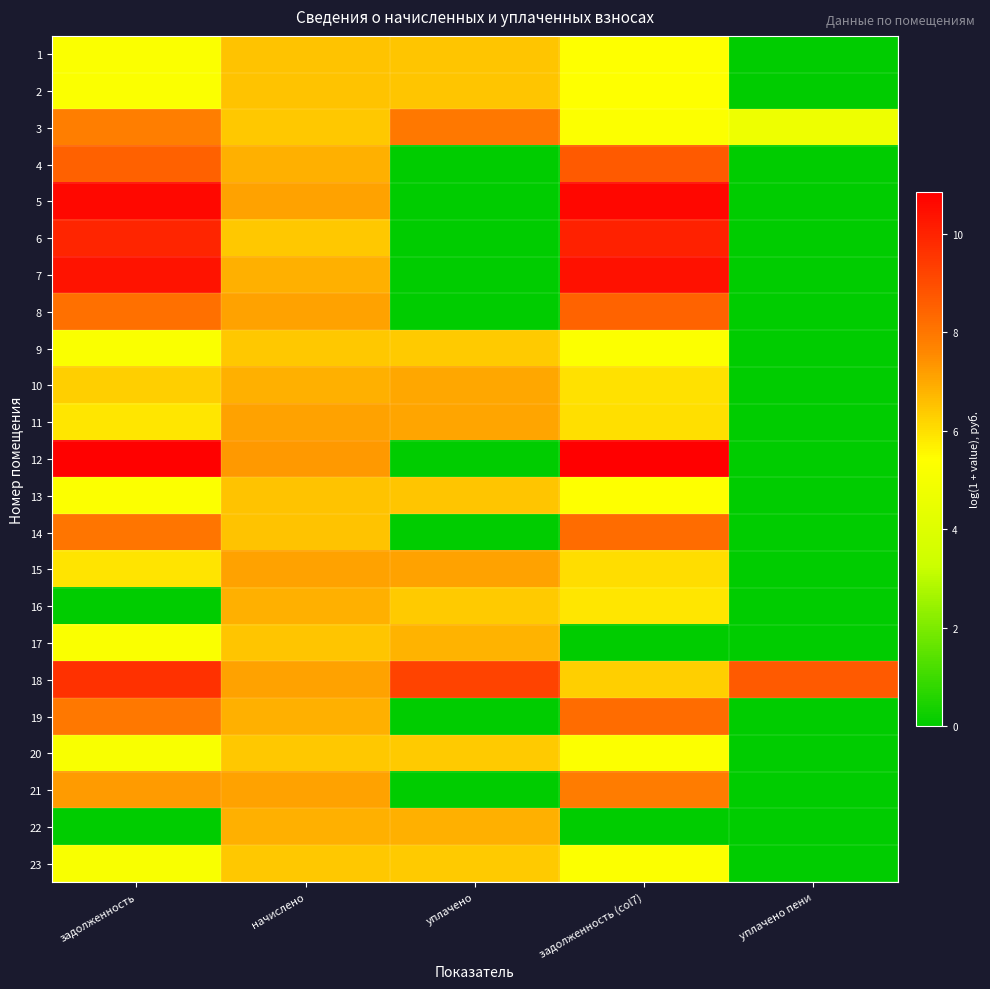

At how many categories does at least one series exceed 0?

5